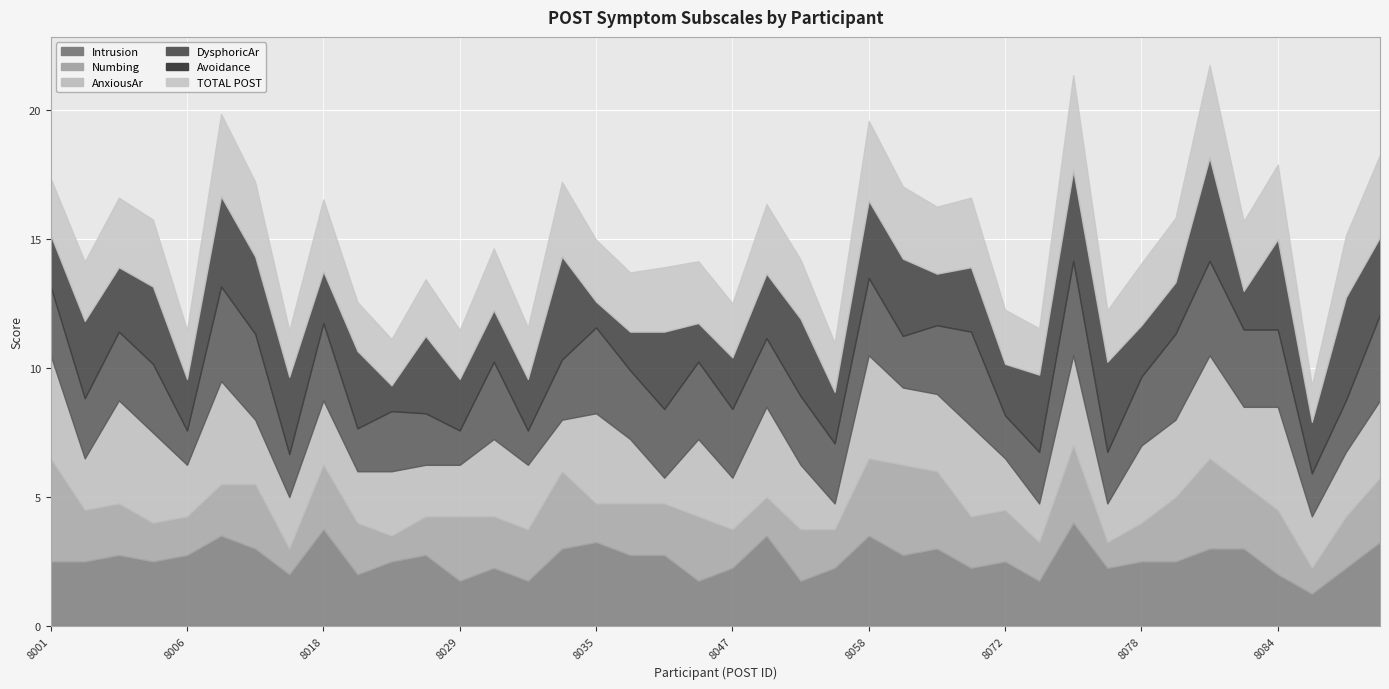

Between 8055 and 8047, which is larger?

8047